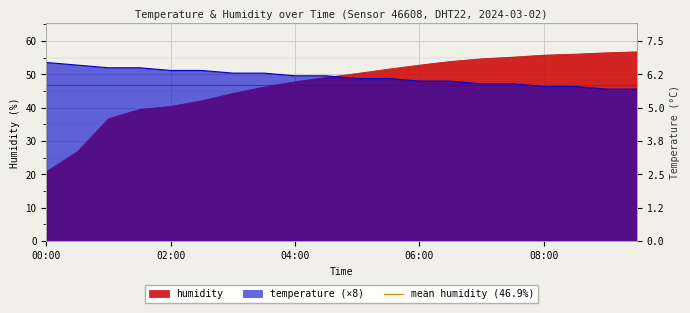

Is the value of humidity at 09:30 greater than the value of temperature at 06:00?

Yes